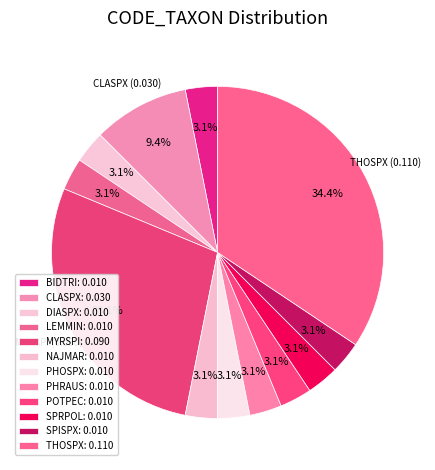

To the nearest percent, what portion does LEMMIN represent?

3%